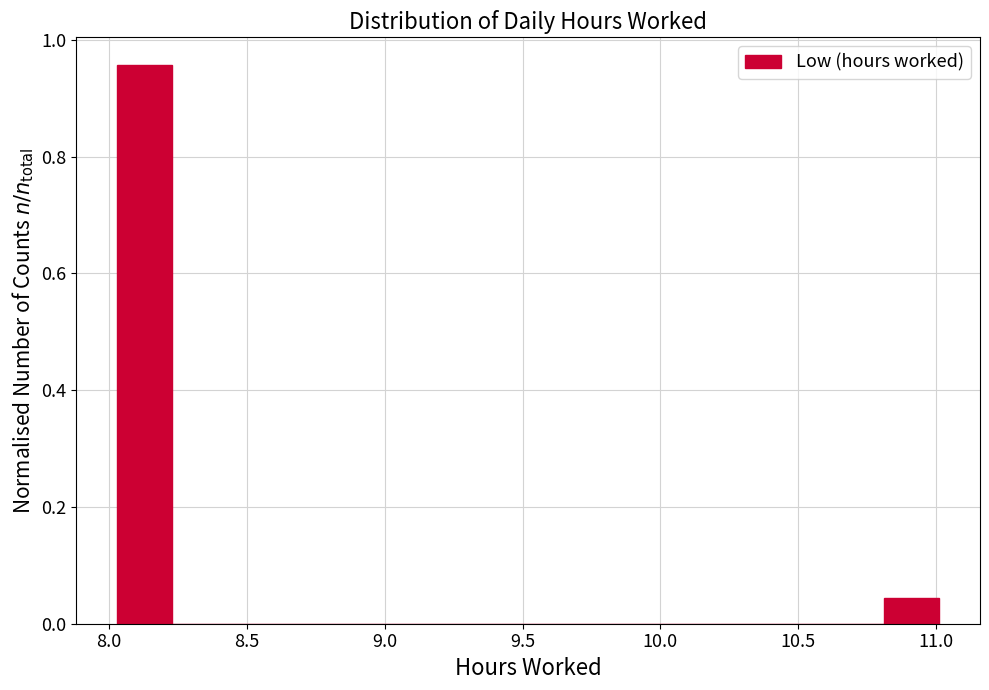

Read against the x-axis, roughly where is the centre of the tallest bar?

8.15